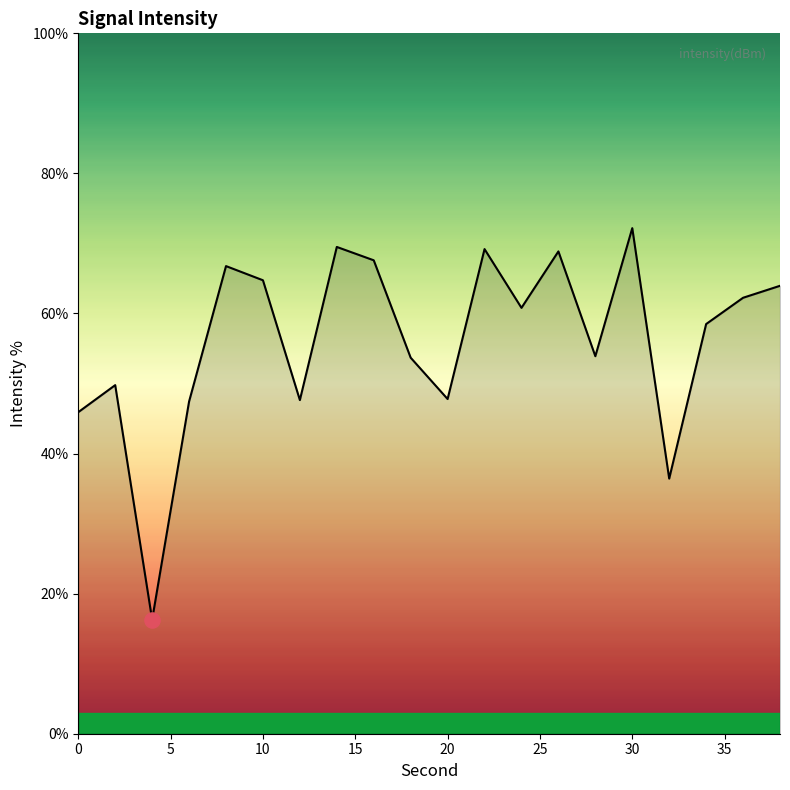

What is the smallest value displayed?

16.3